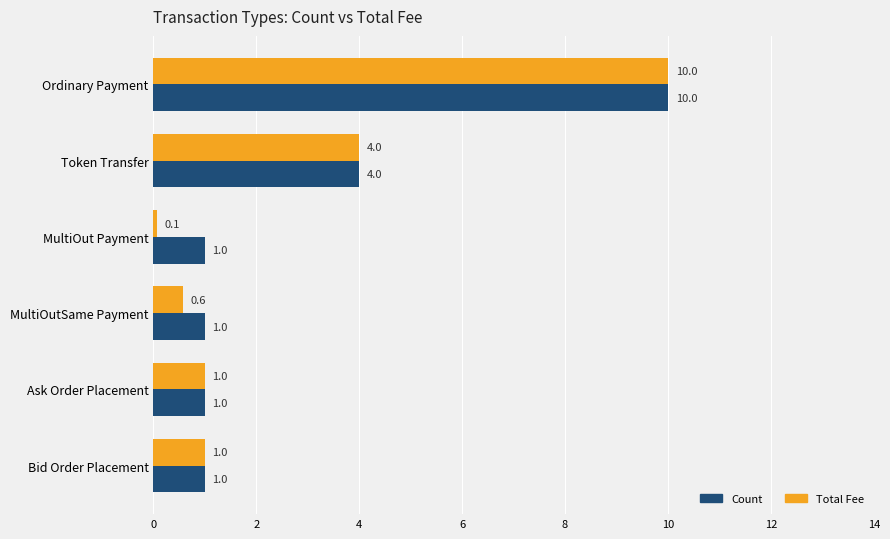

Rank the series by their average value, from lowest to highest.

Total Fee, Count